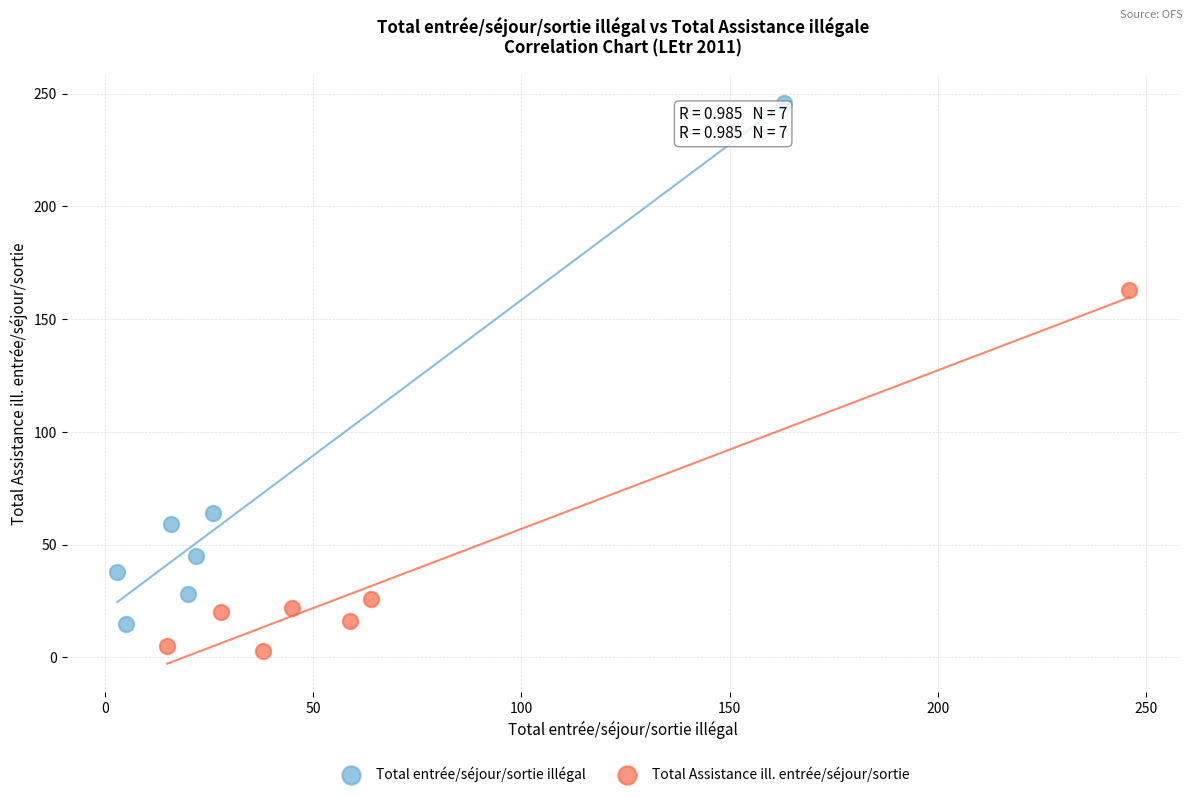

Which series has the largest Y range (max minus min)?

Total entrée/séjour/sortie illégal